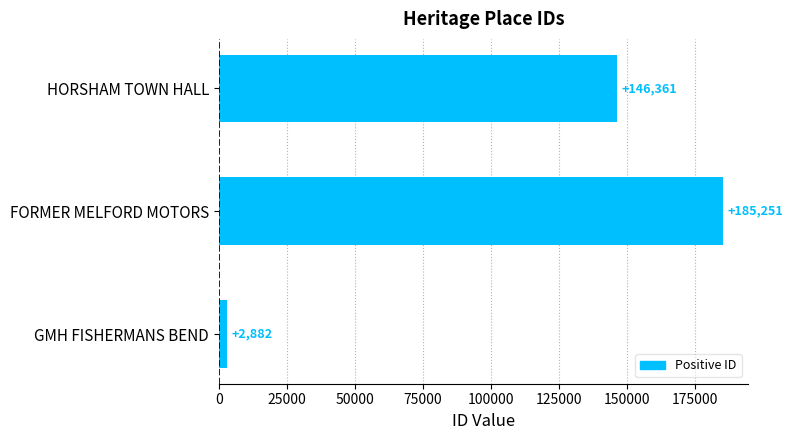

Rank the categories by value from lowest to highest.

GMH FISHERMANS BEND, HORSHAM TOWN HALL, FORMER MELFORD MOTORS